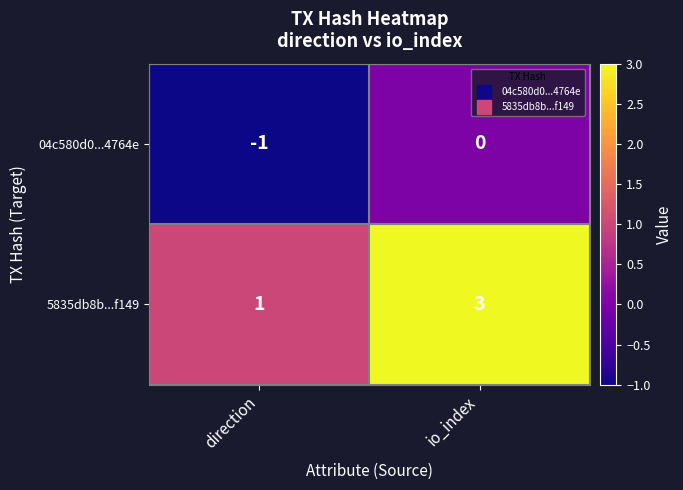

What is the greatest value displayed?

3